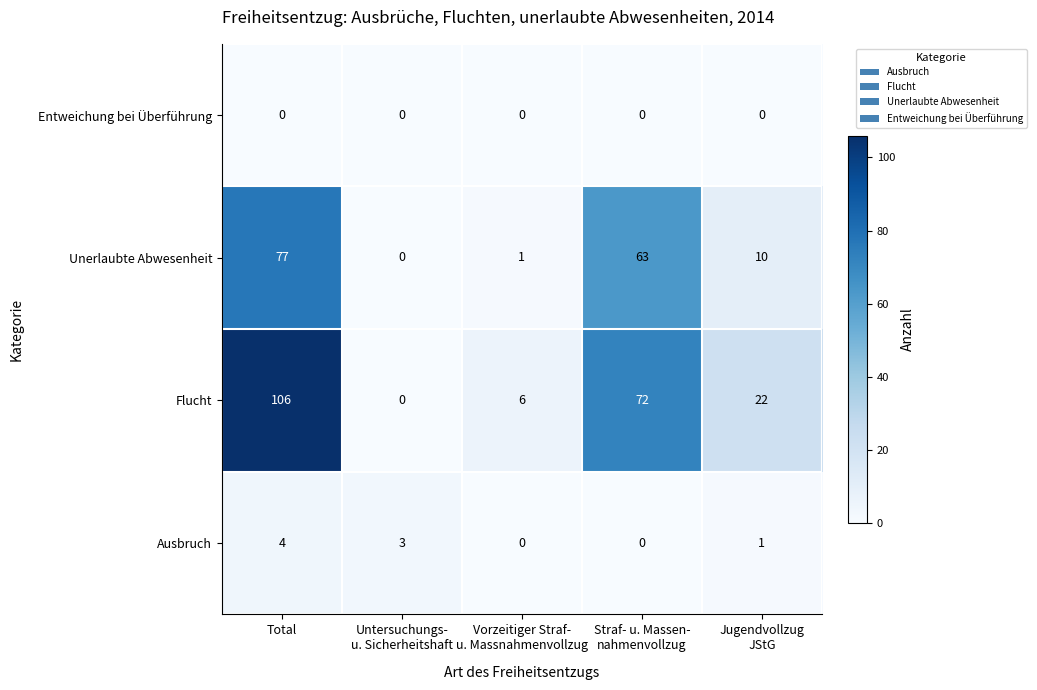

What is the sum of all Flucht values?

206